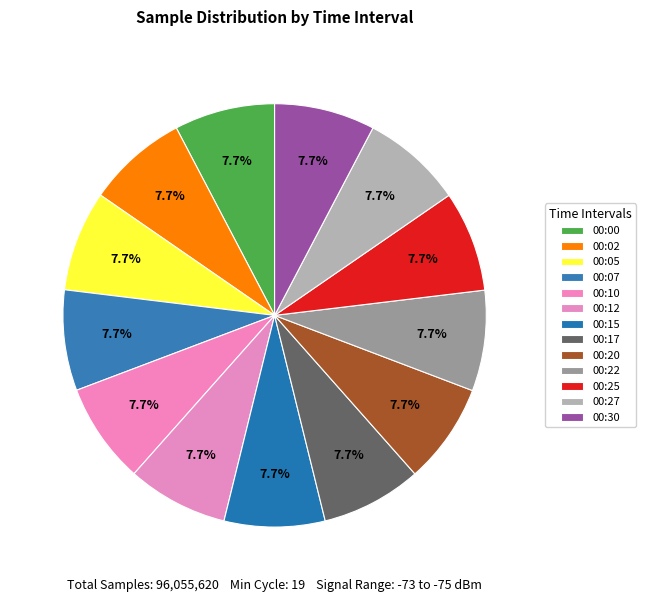

True or false: 00:12 accounts for 1% of the total.

False